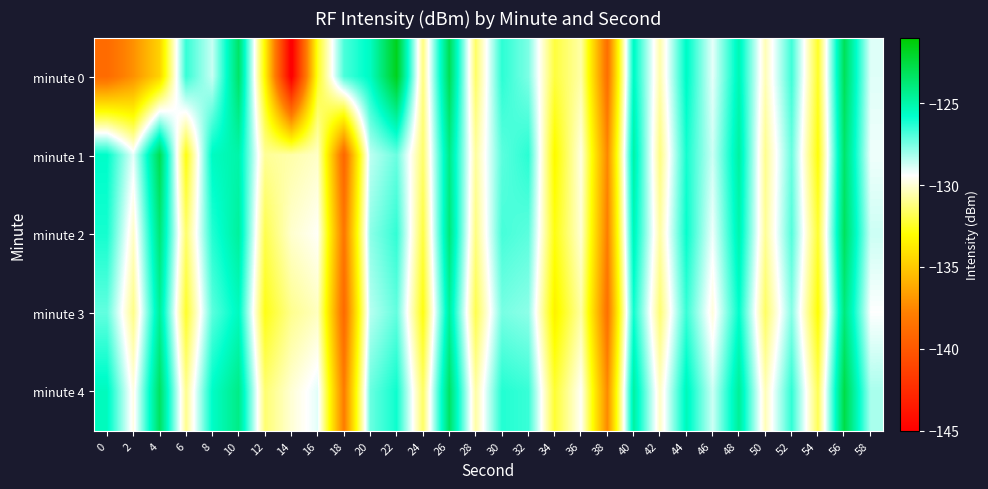

How many data points does each series have?

30